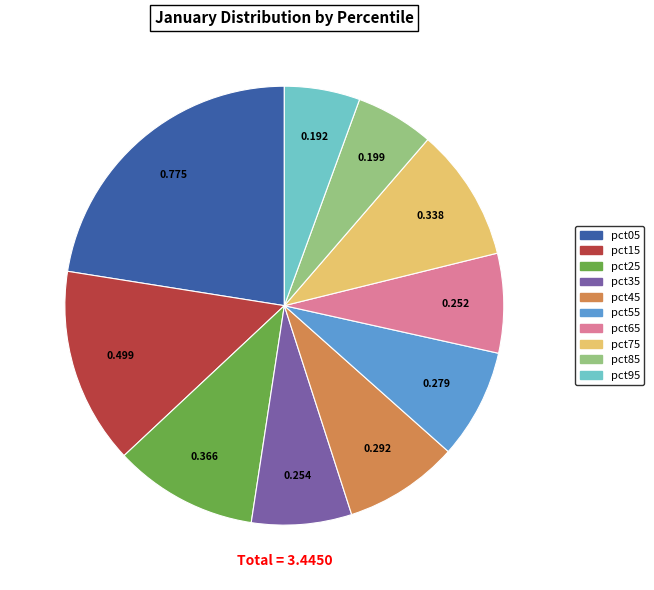

Is there a majority slice in this chart?

No